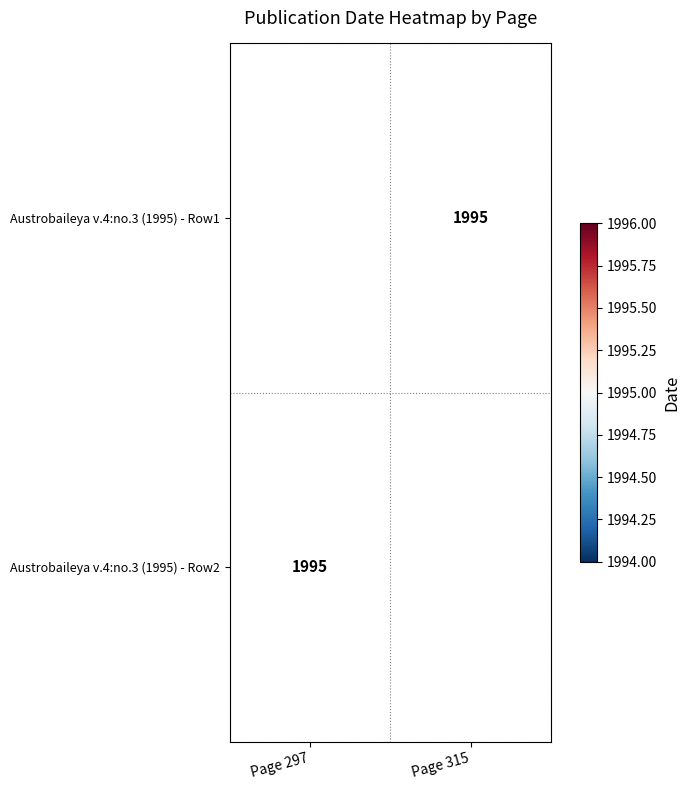

List the labels in order of Austrobaileya v.4:no.3 (1995) - Row1 value, smallest first.

Page 297, Page 315